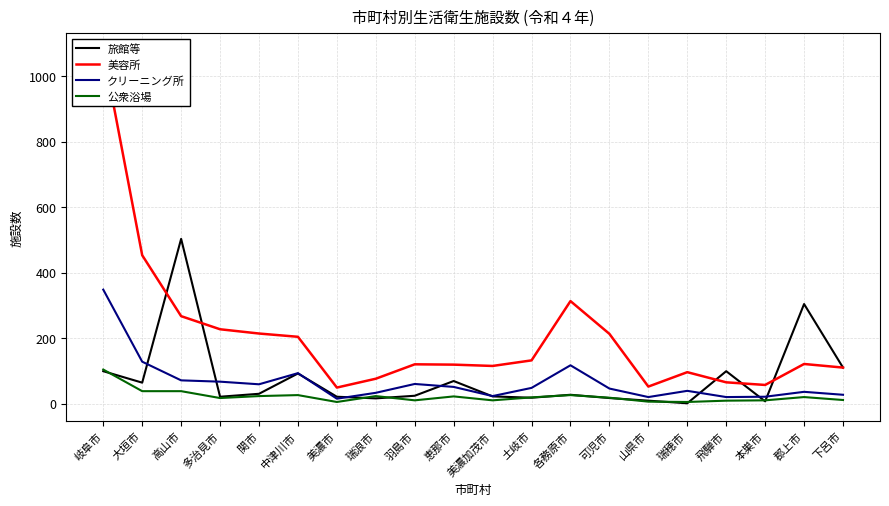

At which label does 公衆浴場 reach its minimum?

美濃市